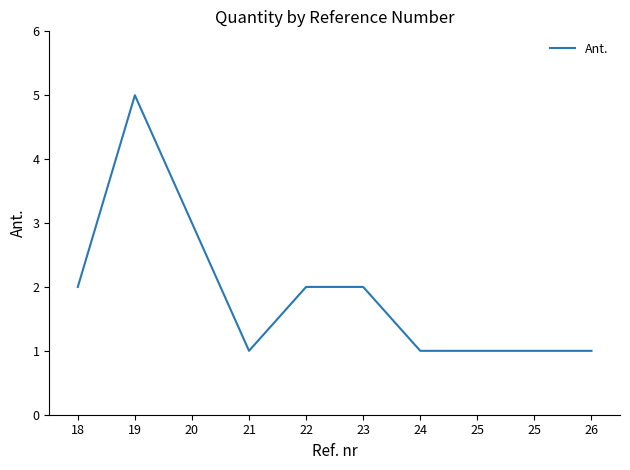

Does the chart have visible grid lines?

No